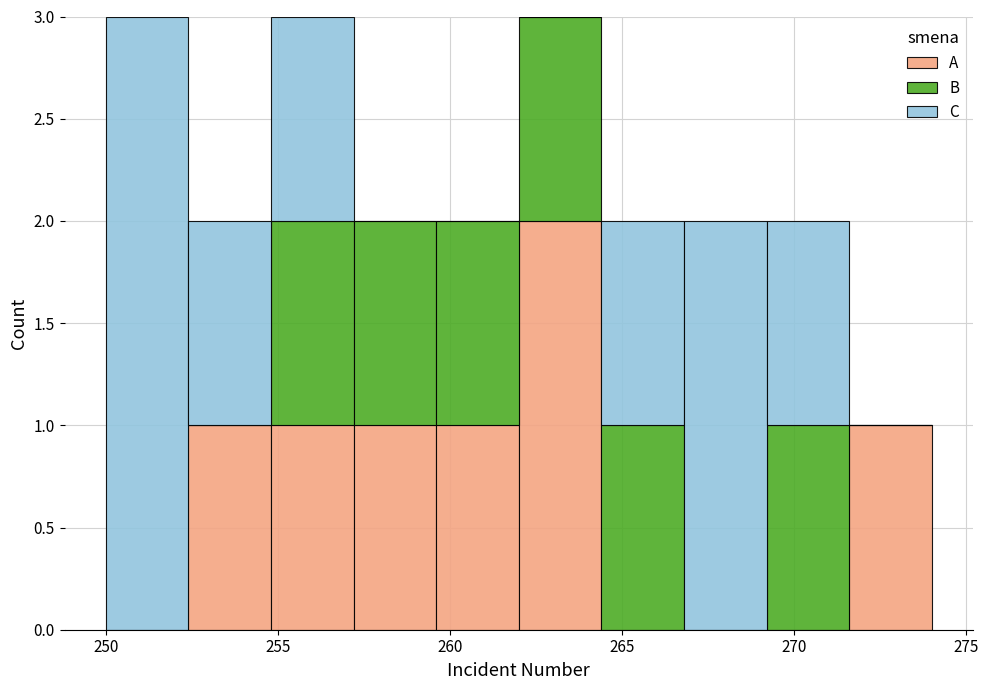

Reading left to right, transcribe this chart: for each stacked bar, give the range it covers on the x-axis and its total height. Neither the bar edges nor the heights are printed on the chart, so give them approximately, as read against the axes.

250.0 to 252.4: 3
252.4 to 254.8: 2
254.8 to 257.2: 3
257.2 to 259.6: 2
259.6 to 262.0: 2
262.0 to 264.4: 3
264.4 to 266.8: 2
266.8 to 269.2: 2
269.2 to 271.6: 2
271.6 to 274.0: 1